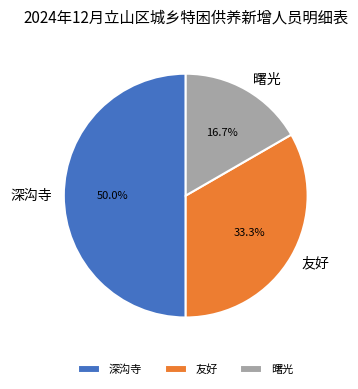

What is the smallest slice in the pie chart?

曙光